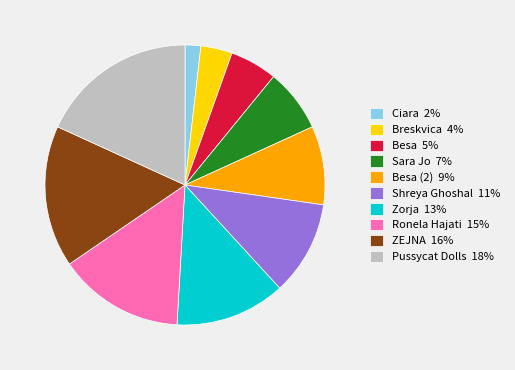

Does any single category account for the majority?

No